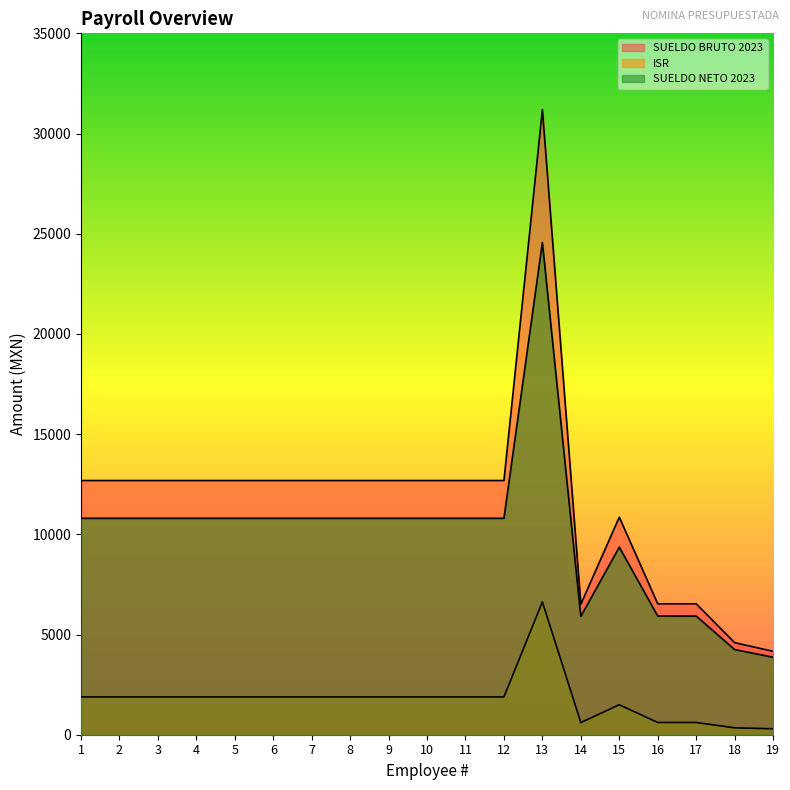

True or false: SUELDO NETO 2023 and SUELDO BRUTO 2023 intersect in this chart.

False